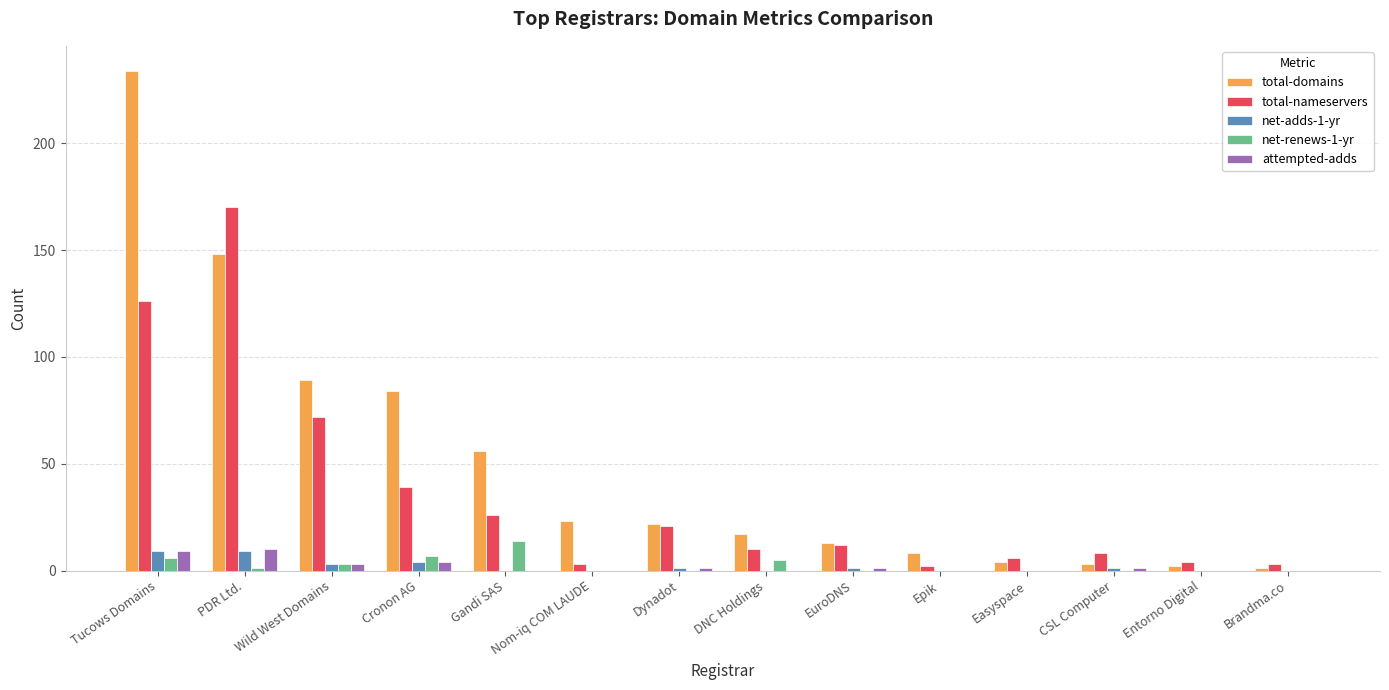

Count the number of data series in this chart.

5